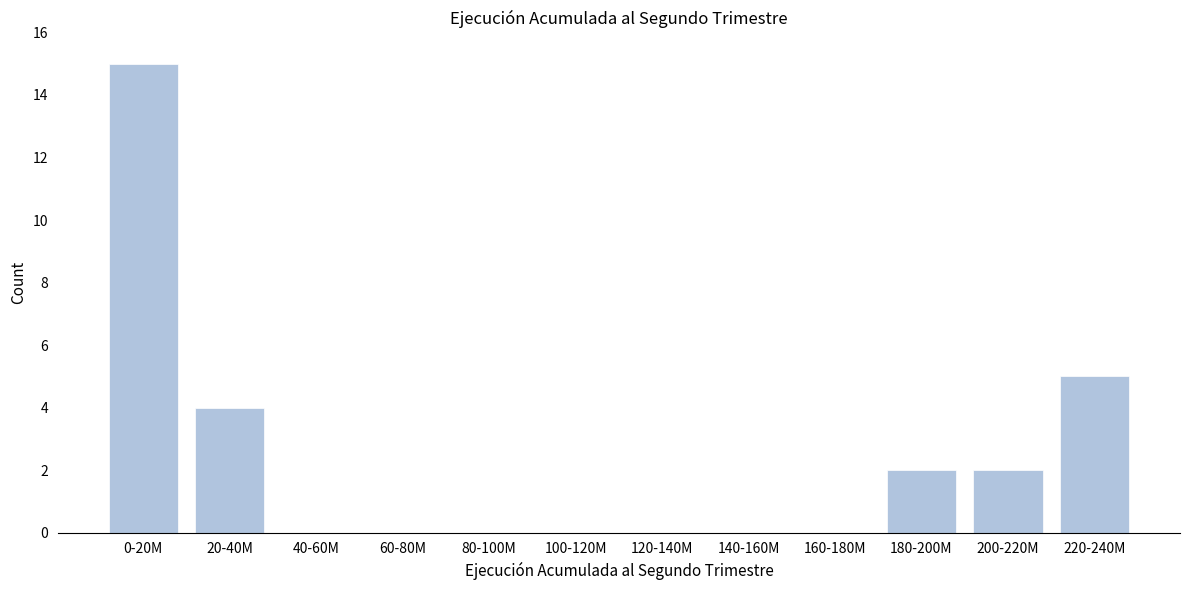

Reading left to right, what are all the values shown in this chart?

0-20M=15	20-40M=4	40-60M=0	60-80M=0	80-100M=0	100-120M=0	120-140M=0	140-160M=0	160-180M=0	180-200M=2	200-220M=2	220-240M=5